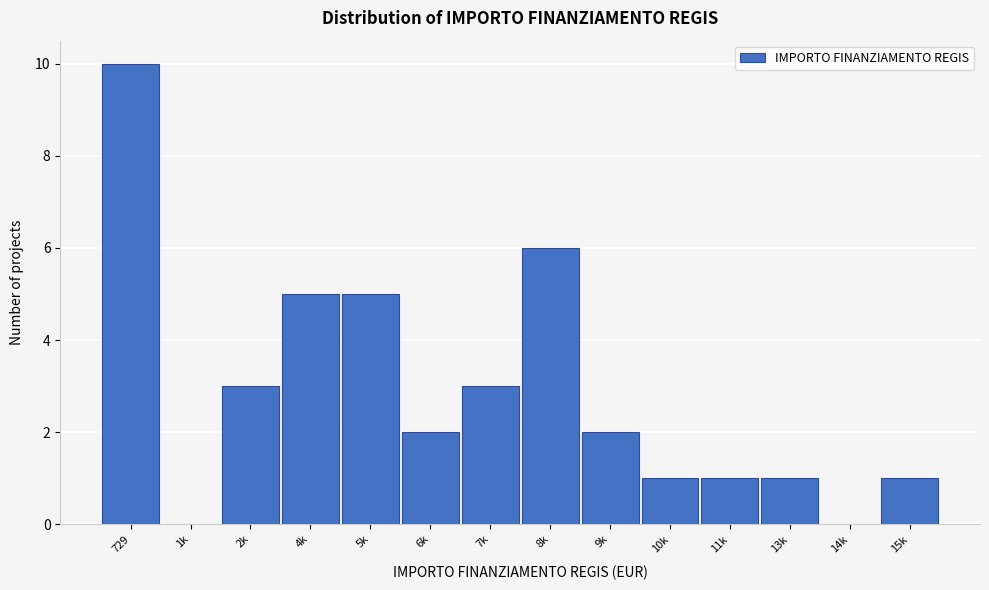

Reading left to right, transcribe all the data shown in this chart.

729=10	1k=0	2k=3	4k=5	5k=5	6k=2	7k=3	8k=6	9k=2	10k=1	11k=1	13k=1	14k=0	15k=1